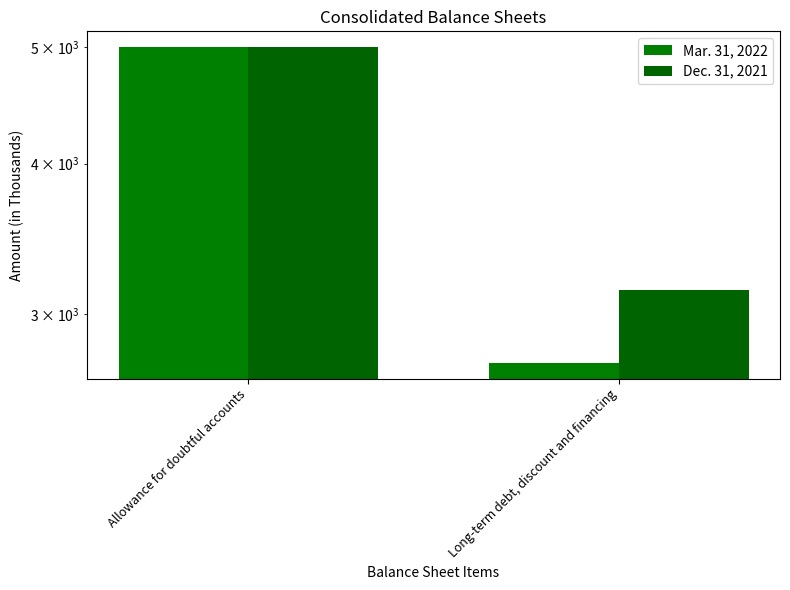

Reading left to right, what are all the values shown in this chart?

Mar. 31, 2022: 5000	2732
Dec. 31, 2021: 5000	3142